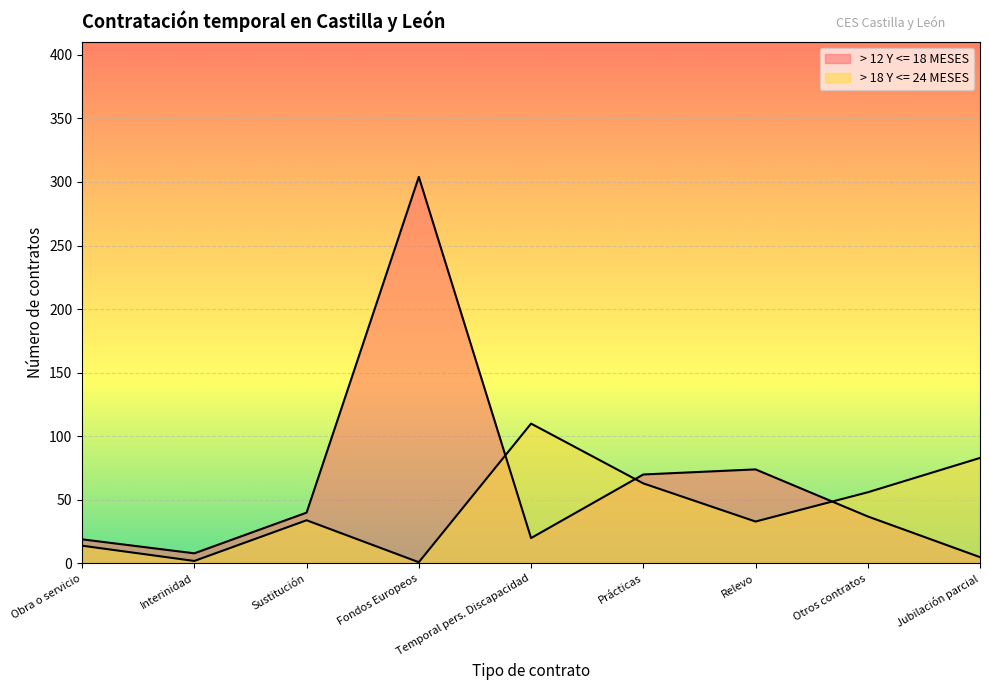

How many interior local valleys does the > 18 Y <= 24 MESES series have?

3